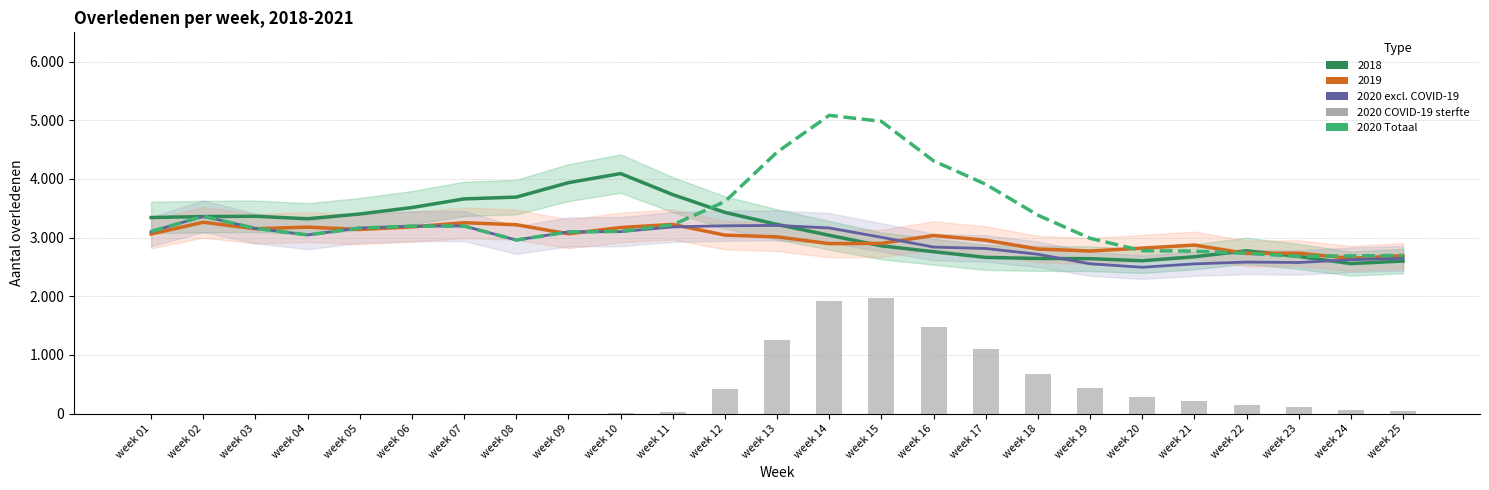

Reading left to right, extract all data points from this chart.

2020 excl. COVID-19: week 01=3103	week 02=3364	week 03=3157	week 04=3046	week 05=3164	week 06=3196	week 07=3198	week 08=2959	week 09=3098	week 10=3102	week 11=3183	week 12=3202	week 13=3208	week 14=3165	week 15=3006	week 16=2839	week 17=2815	week 18=2716	week 19=2554	week 20=2495	week 21=2553	week 22=2583	week 23=2576	week 24=2623	week 25=2647
2020 Totaal: week 01=3103	week 02=3364	week 03=3157	week 04=3046	week 05=3164	week 06=3196	week 07=3198	week 08=2959	week 09=3098	week 10=3107	week 11=3218	week 12=3614	week 13=4458	week 14=5085	week 15=4982	week 16=4308	week 17=3910	week 18=3383	week 19=2989	week 20=2777	week 21=2770	week 22=2732	week 23=2682	week 24=2689	week 25=2696
2020 COVID-19 sterfte: week 01=0	week 02=0	week 03=0	week 04=0	week 05=0	week 06=0	week 07=0	week 08=0	week 09=0	week 10=5	week 11=35	week 12=412	week 13=1250	week 14=1920	week 15=1976	week 16=1469	week 17=1095	week 18=667	week 19=435	week 20=282	week 21=217	week 22=149	week 23=106	week 24=66	week 25=49